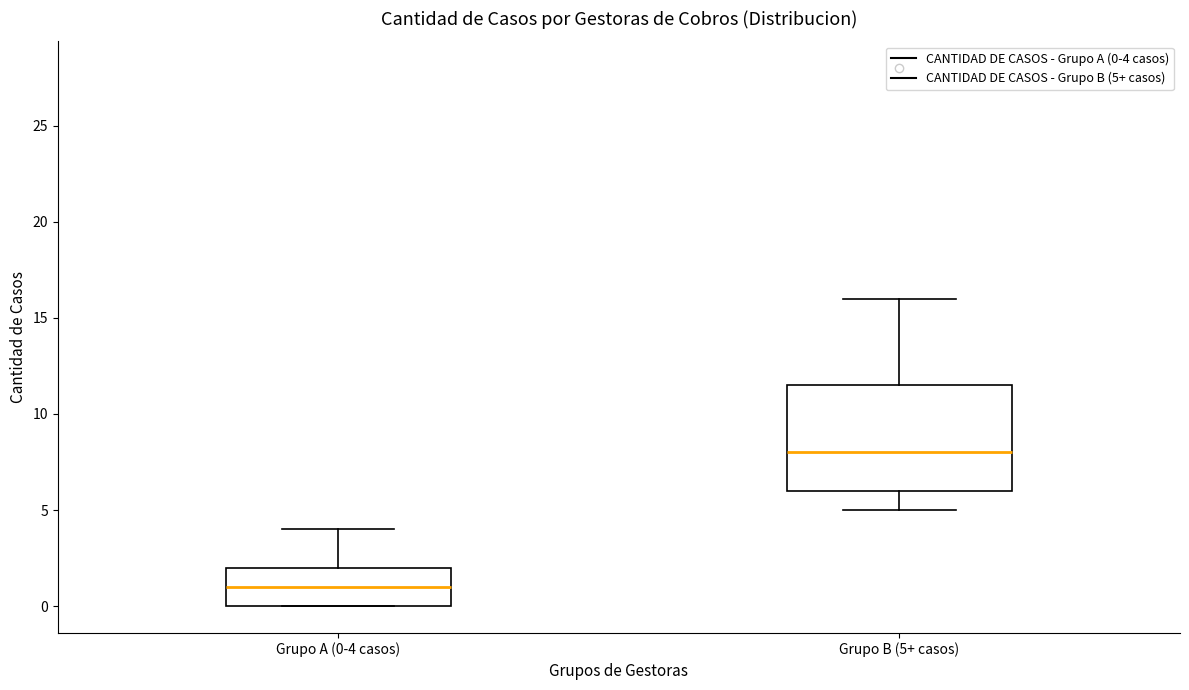

Which box has the lowest median line?

Grupo A (0-4 casos)